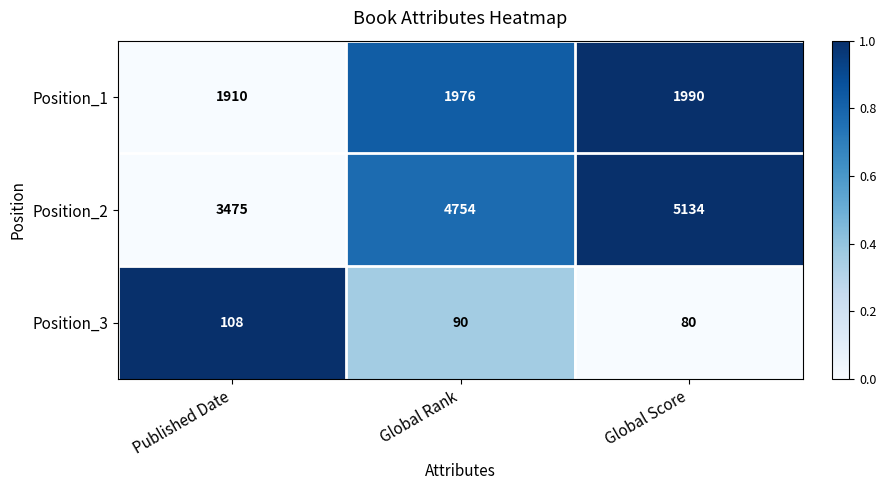

How many data points does each series have?

3